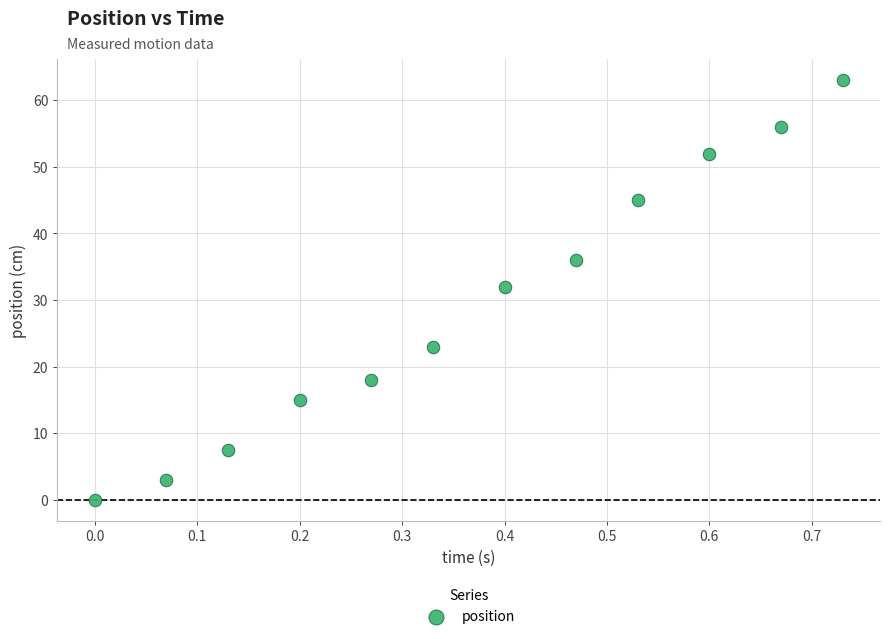

What is the average Y value?

29.2